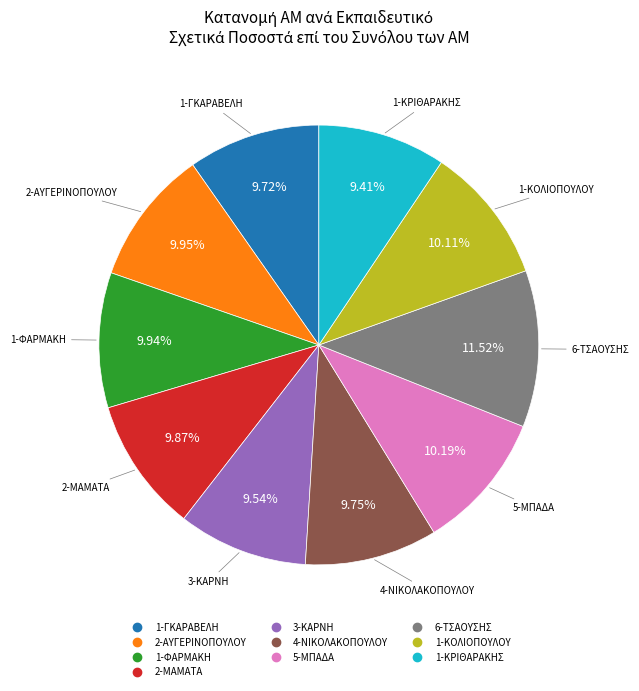

Count the number of slices in the pie.

10